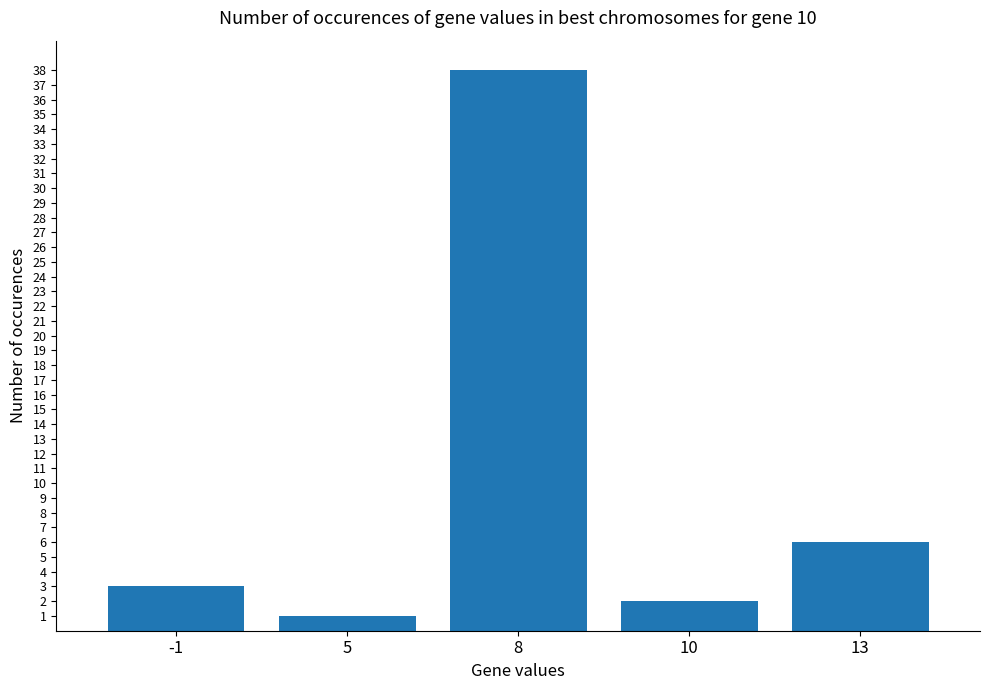

List the labels in order of value, largest first.

8, 13, -1, 10, 5